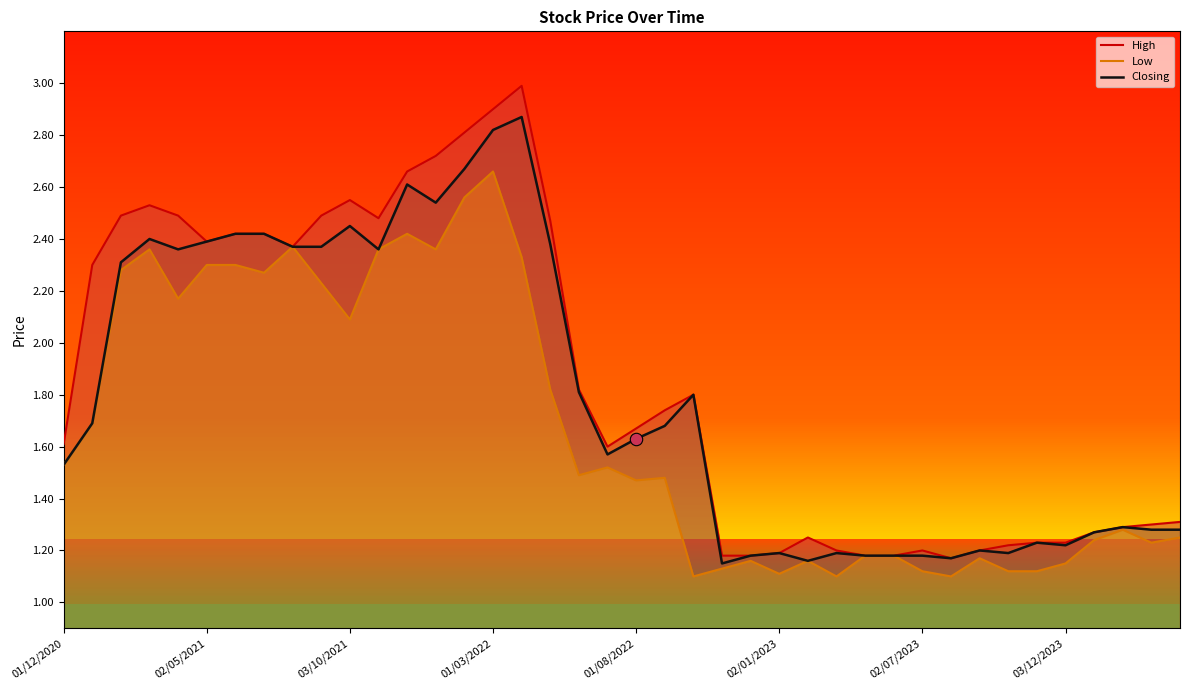

Which series reaches the maximum Y coordinate?

High